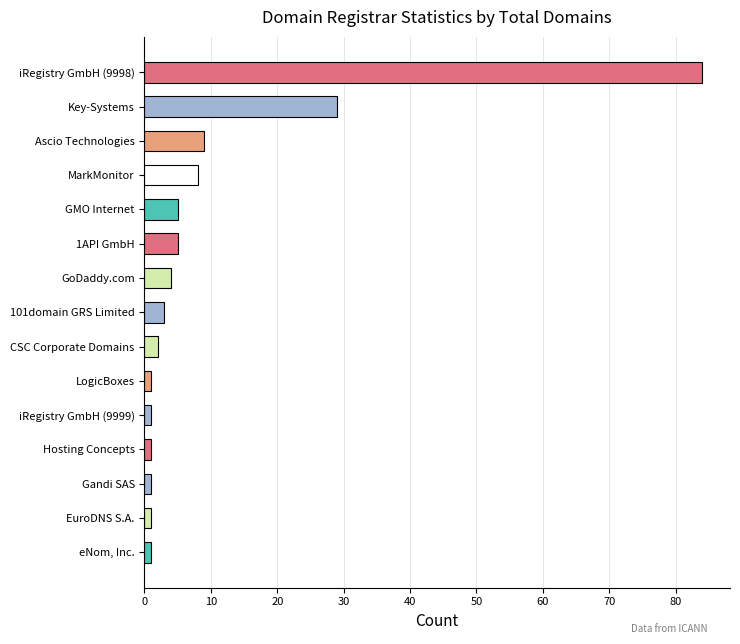

What is the change in value from CSC Corporate Domains to GMO Internet?

+3